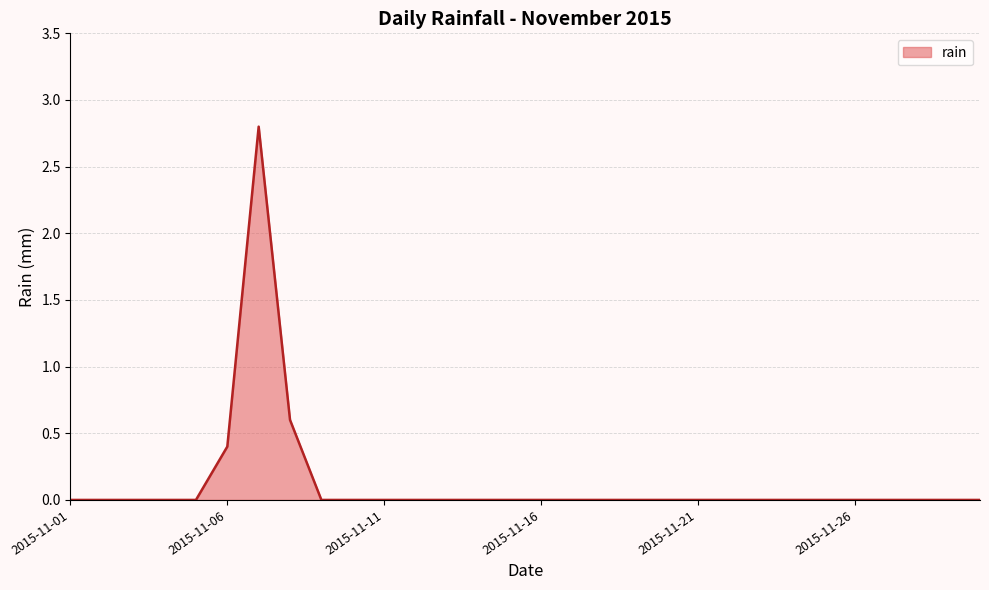

Does the chart display data point markers on the line(s)?

No